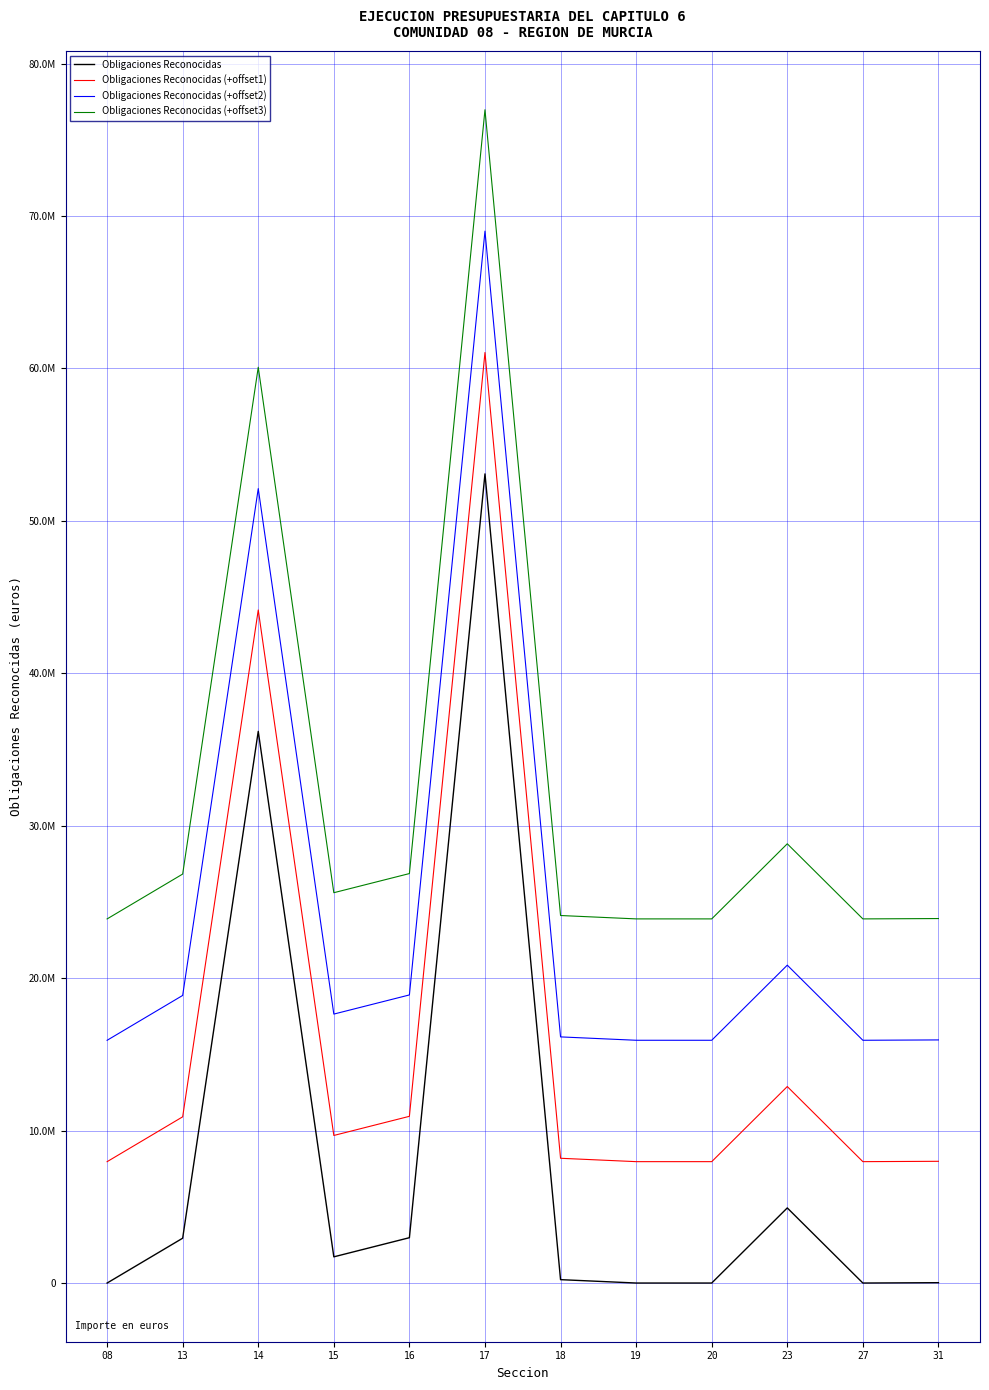

Is this an area chart (filled region under the line)?

No